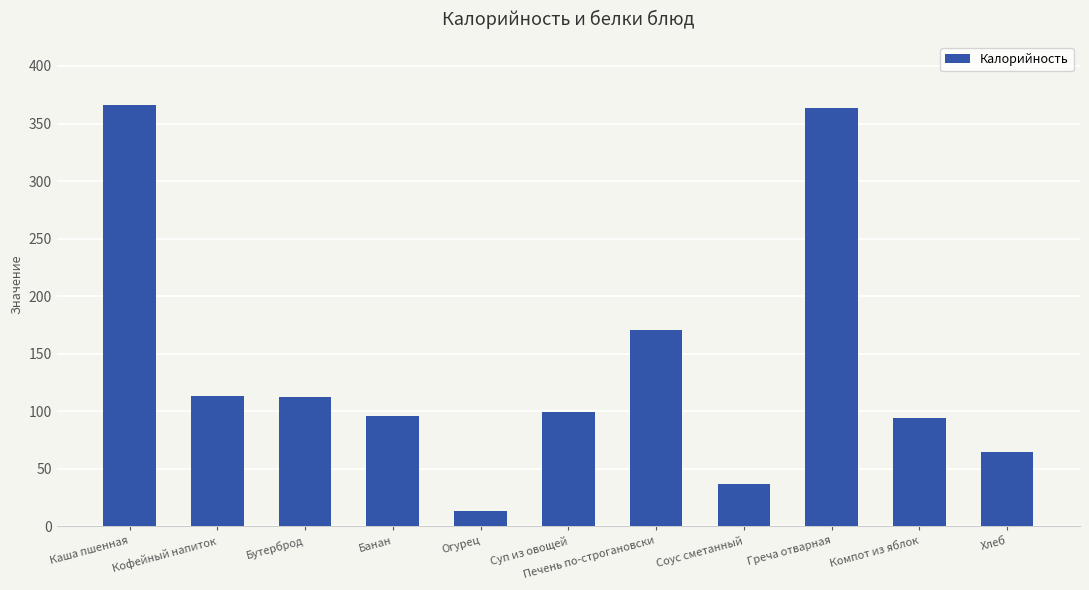

What is the sum of the values at Суп из овощей and Бутерброд?

211.5